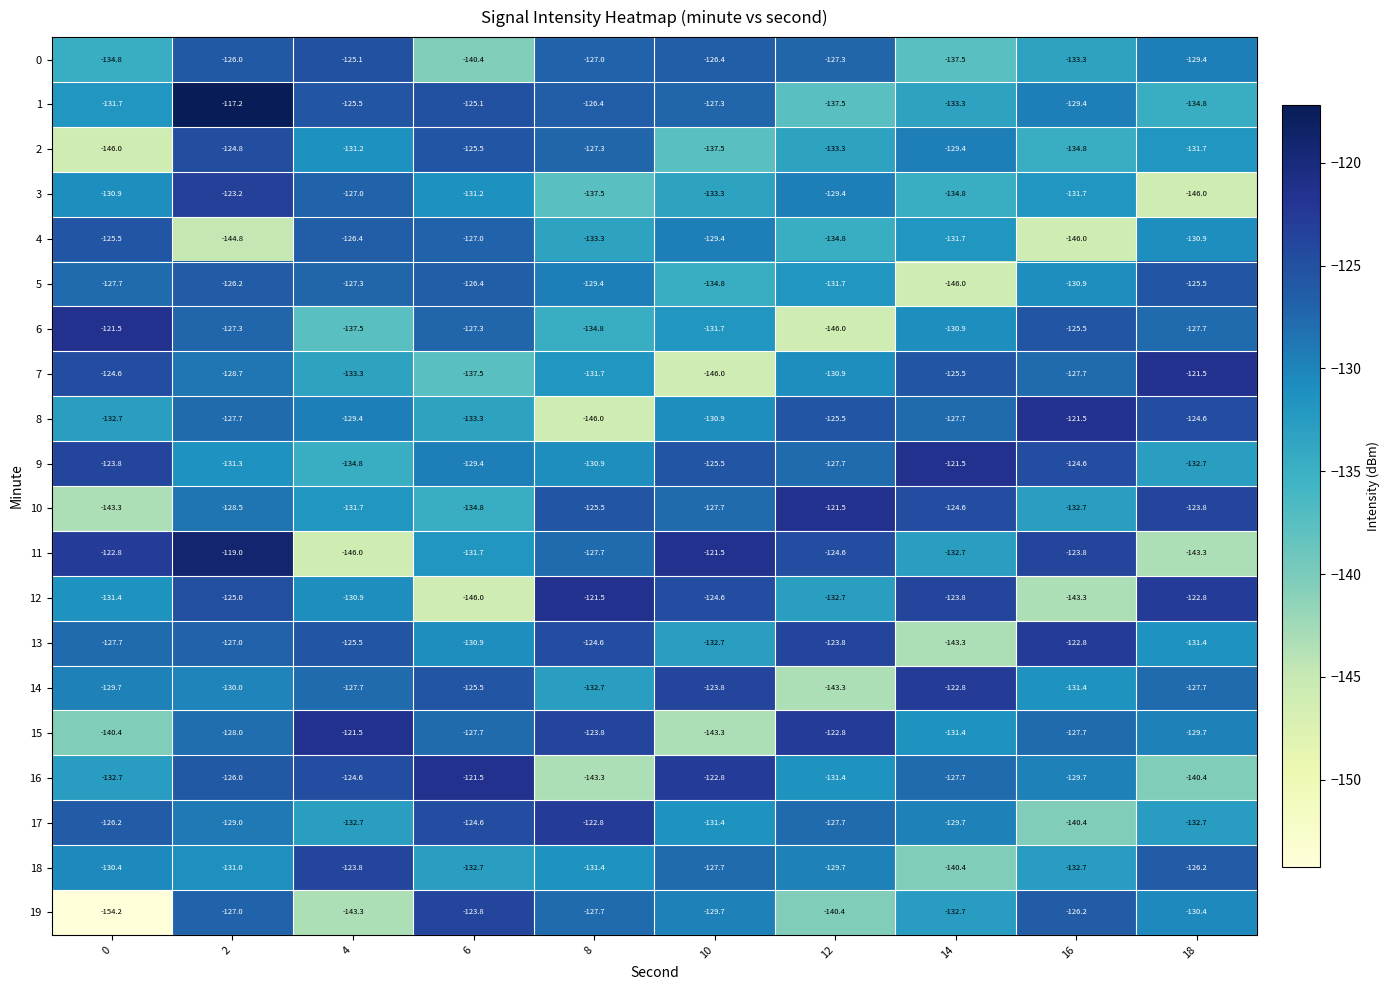

True or false: 11 has a value of -202.9 at 18.

False